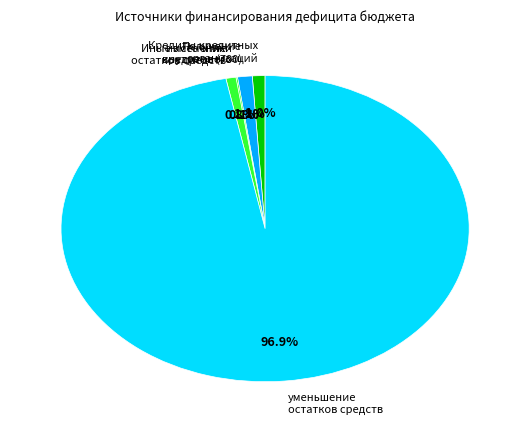

Which category has the biggest portion of the pie?

уменьшение остатков средств